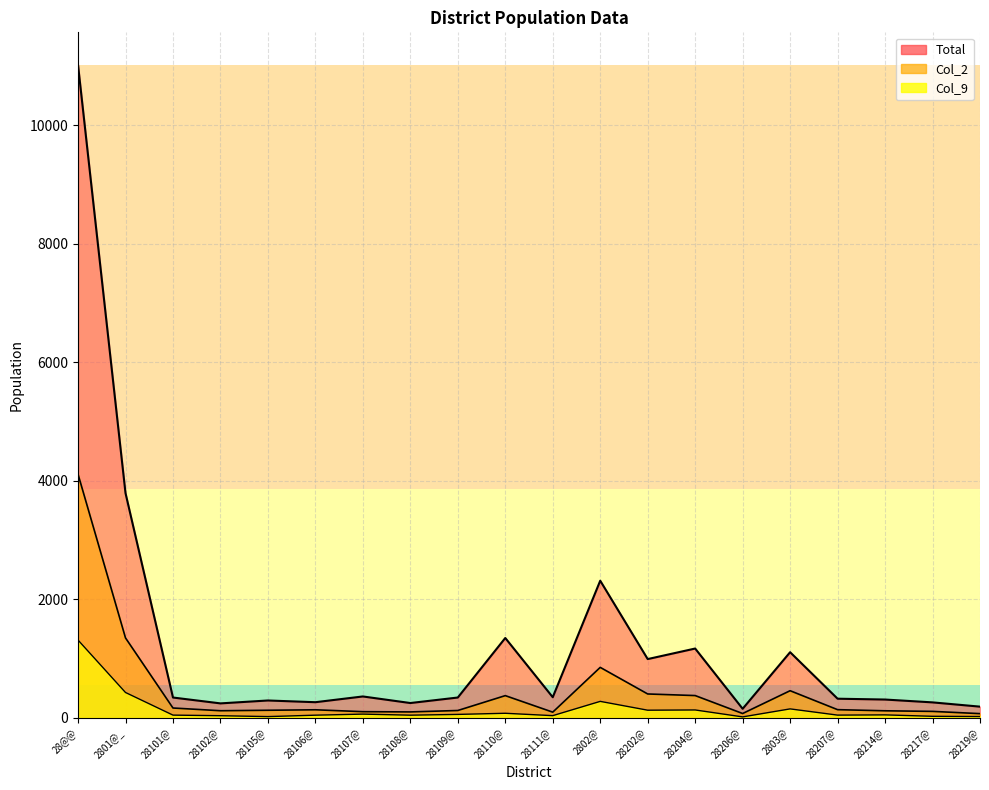

The Total series shows 293 at 28105@. True or false?

True